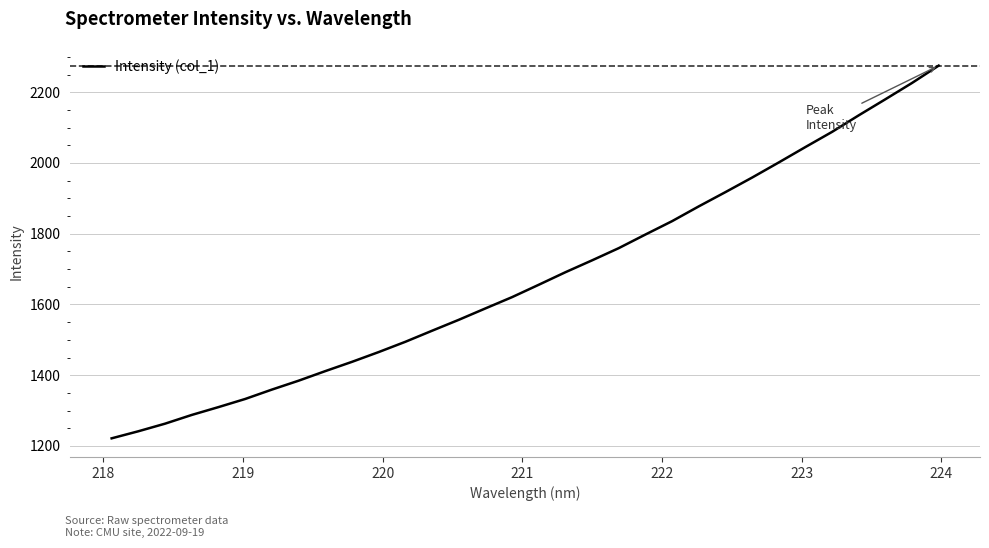

Is this an area chart (filled region under the line)?

No